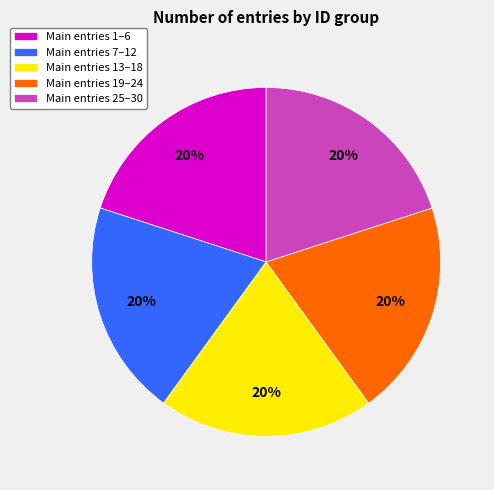

How many slices are in this pie chart?

5